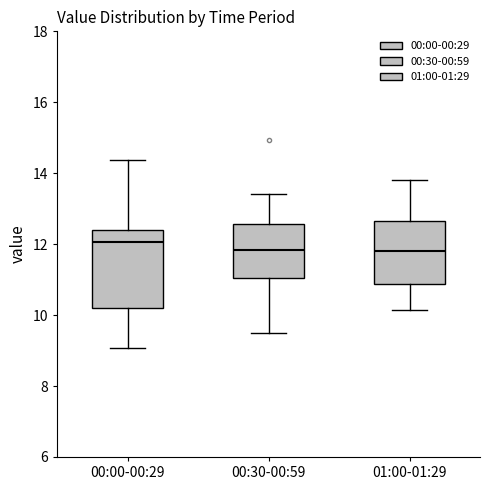

Where does the upper whisker of the box for 00:00-00:29 end on the y-axis? The values are not printed on the chart, so give them approximately, as read against the axis.

14.4